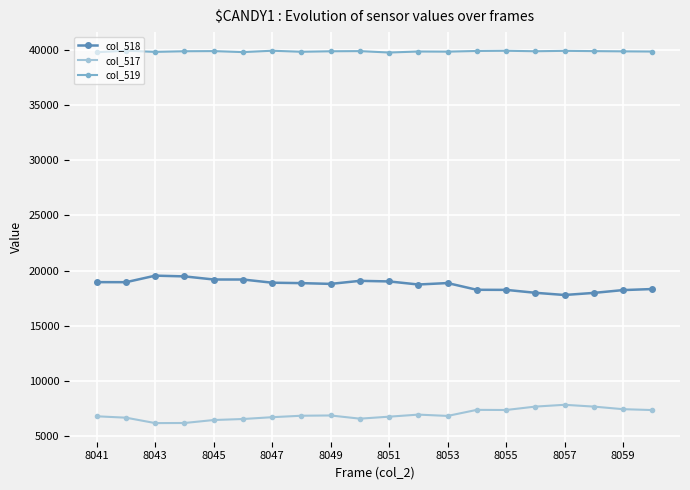

What is the smallest value displayed?

6147